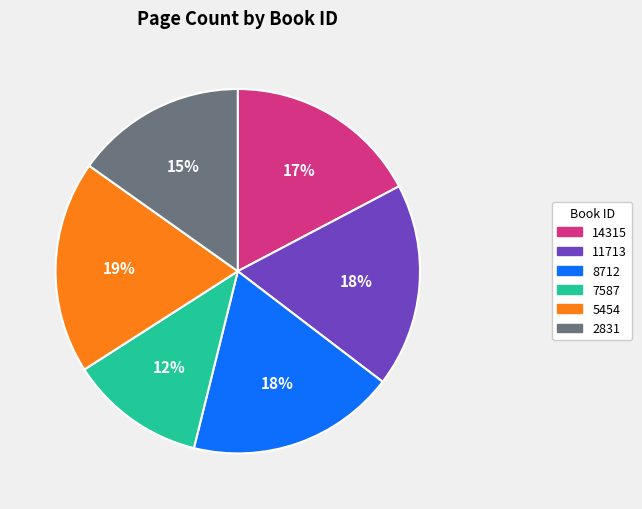

Is the sum of 14315 and 5454 greater than half?

No